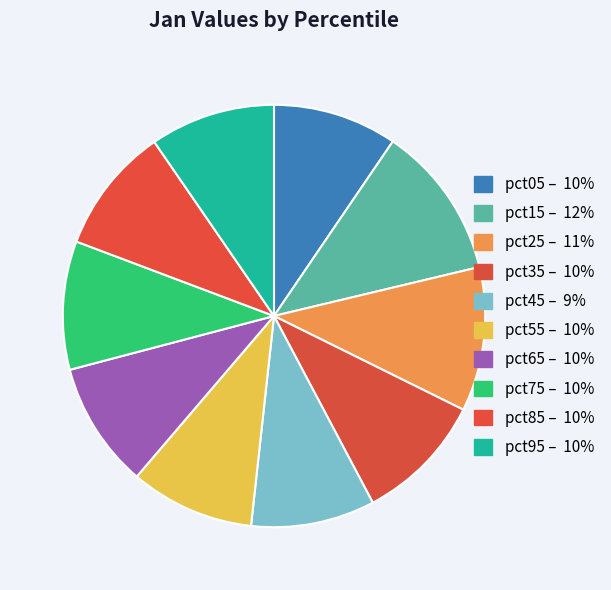

Is pct85 the majority of the pie?

No